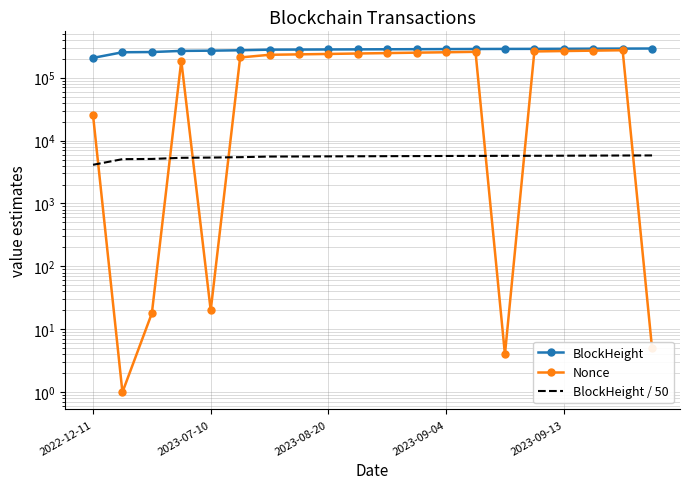

What is the sum of the Nonce values at 7 and 18?

506790.0